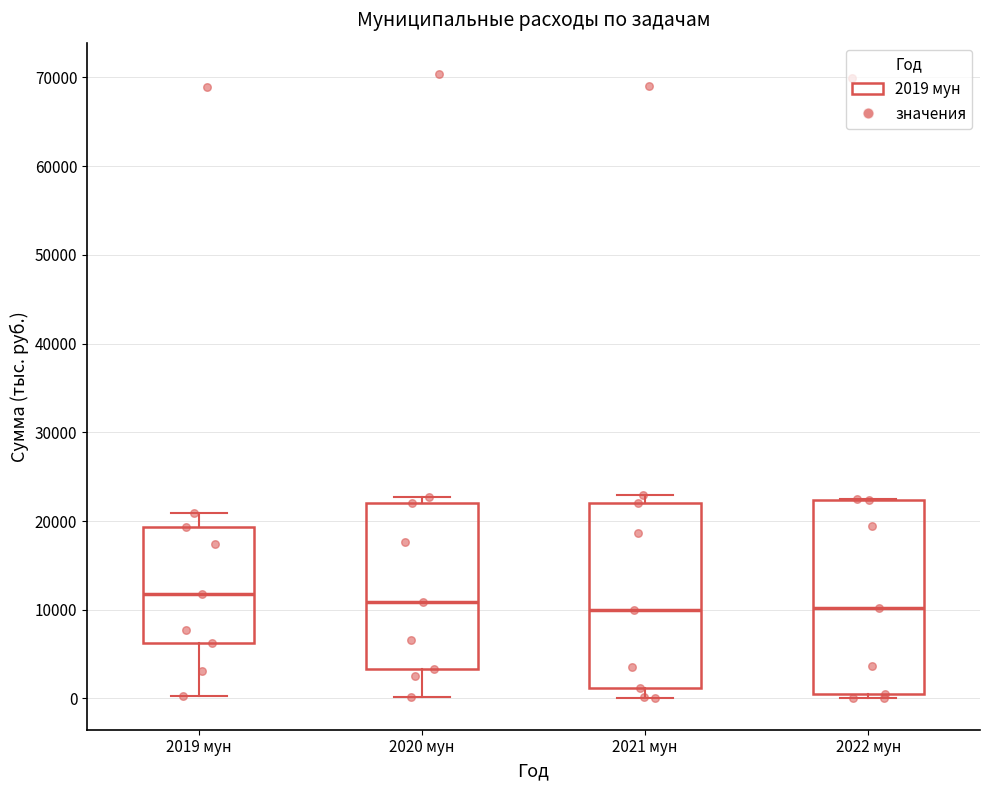

Reading left to right, transcribe this box plot: for each box, give where its median line is, the range the box spans, and where its two whiskers end, as read against the y-axis. The values are not printed on the chart, so give them approximately, as read against the axis.

2019 мун: median 12000, box 6000 to 19000, whiskers 0 to 21000
2020 мун: median 11000, box 3000 to 22000, whiskers 0 to 23000
2021 мун: median 10000, box 1000 to 22000, whiskers 0 to 23000
2022 мун: median 10000, box 1000 to 22000, whiskers 0 to 22000